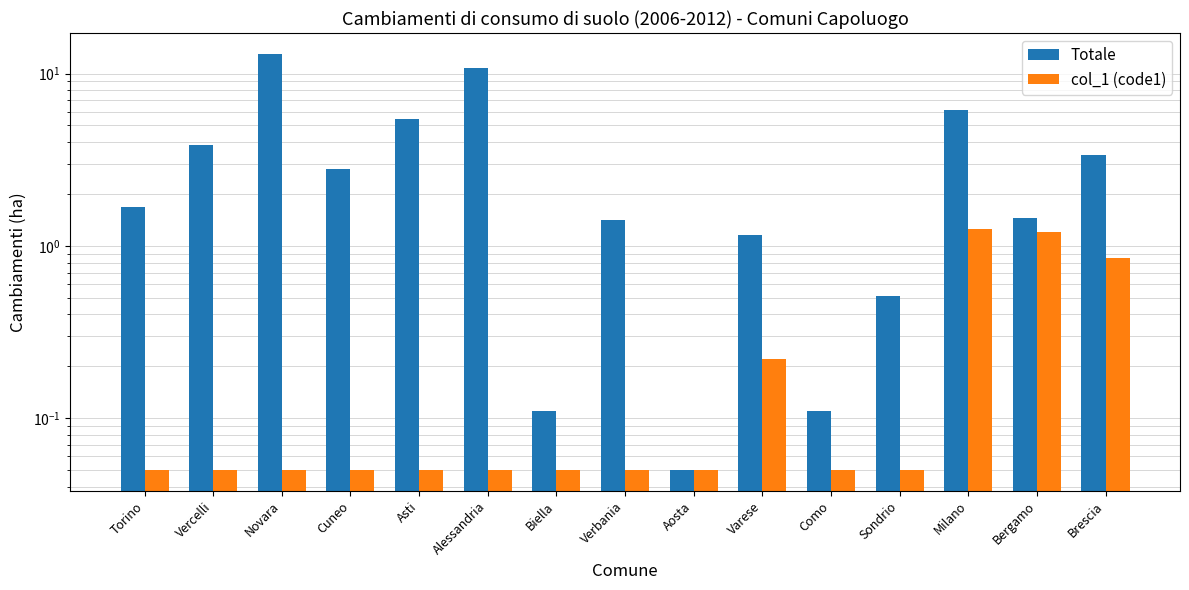

At which category is the sum across all series the highest?

Novara